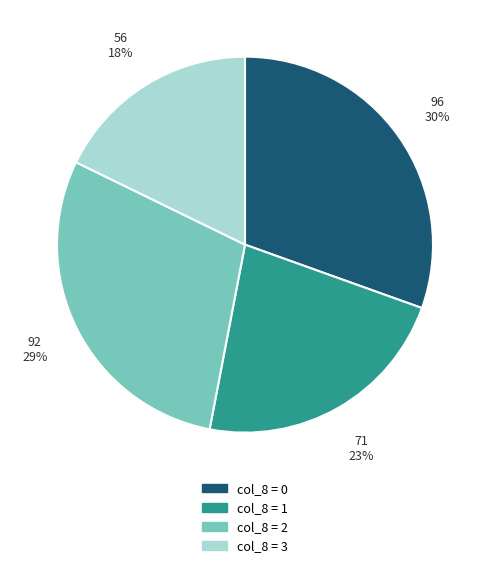

Is there a majority slice in this chart?

No